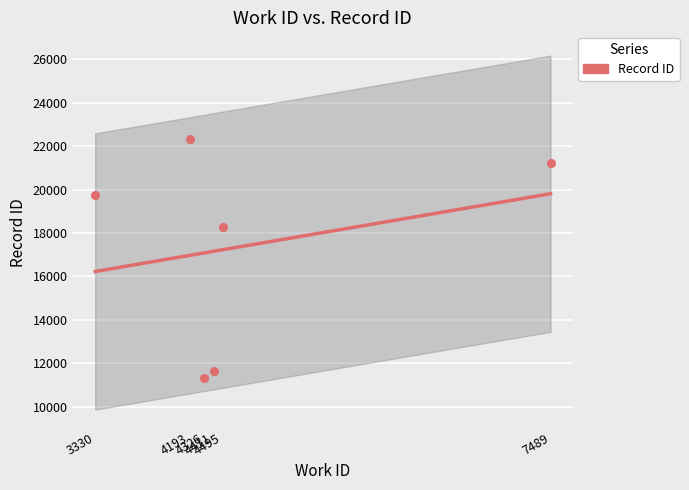

Approximately how many times larger is the value at 4326 compared to 4411?

1.0